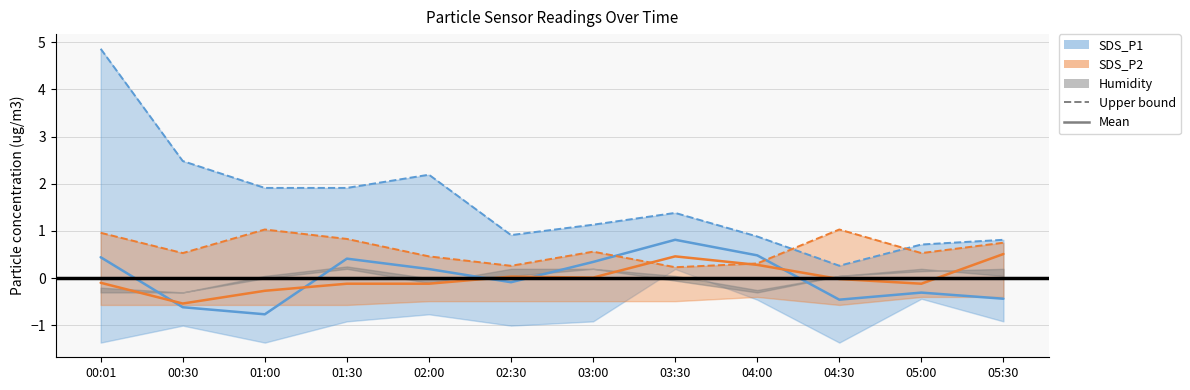

Reading left to right, extract all data points from this chart.

SDS_P1 (solid): 00:01=0.4	00:30=-0.6	01:00=-0.8	01:30=0.4	02:00=0.2	02:30=-0.1	03:00=0.3	03:30=0.8	04:00=0.5	04:30=-0.5	05:00=-0.3	05:30=-0.4
SDS_P2 (solid): 00:01=-0.1	00:30=-0.5	01:00=-0.3	01:30=-0.1	02:00=-0.1	02:30=0.0	03:00=0.0	03:30=0.5	04:00=0.3	04:30=-0.0	05:00=-0.1	05:30=0.5
SDS_P1 (dashed): 00:01=4.9	00:30=2.5	01:00=1.9	01:30=1.9	02:00=2.2	02:30=0.9	03:00=1.1	03:30=1.4	04:00=0.9	04:30=0.3	05:00=0.7	05:30=0.8
SDS_P2 (dashed): 00:01=1.0	00:30=0.5	01:00=1.0	01:30=0.8	02:00=0.5	02:30=0.3	03:00=0.6	03:30=0.2	04:00=0.3	04:30=1.0	05:00=0.5	05:30=0.8